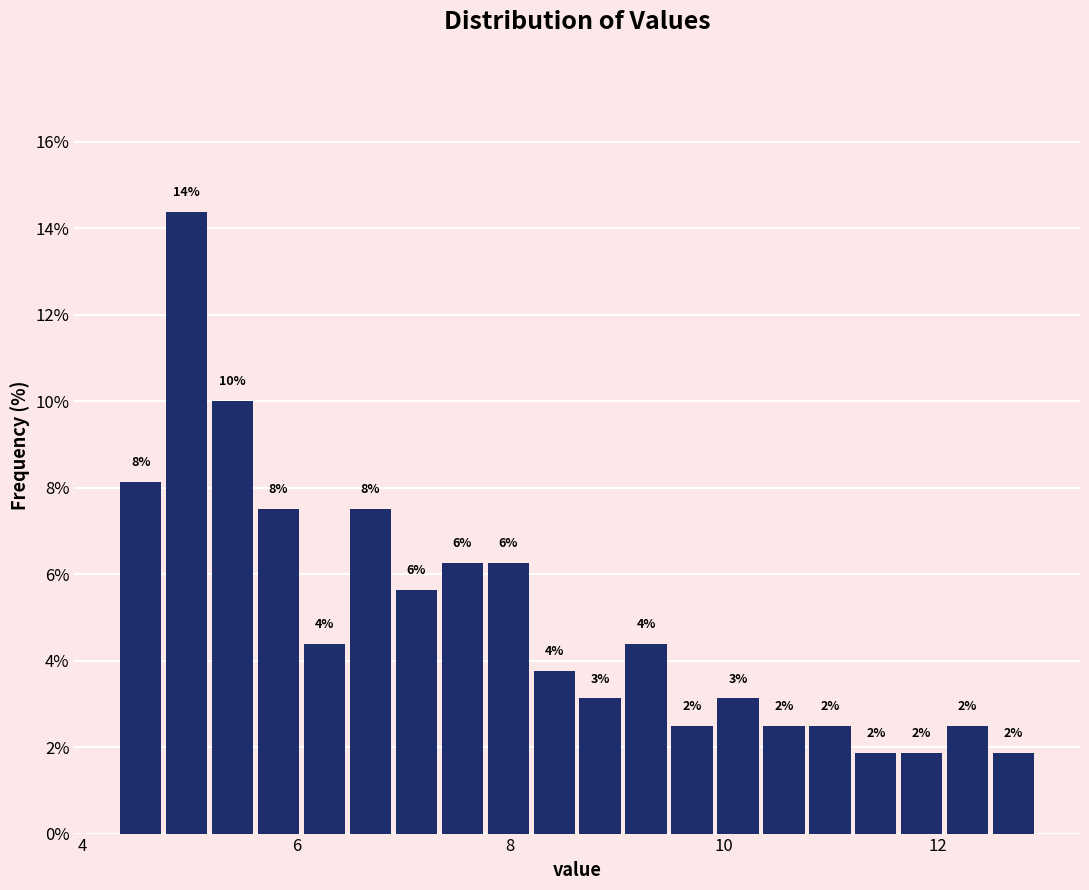

Around what value on the x-axis is the tallest bar? Give the approximate position of its centre, as read against the axis.

5.0